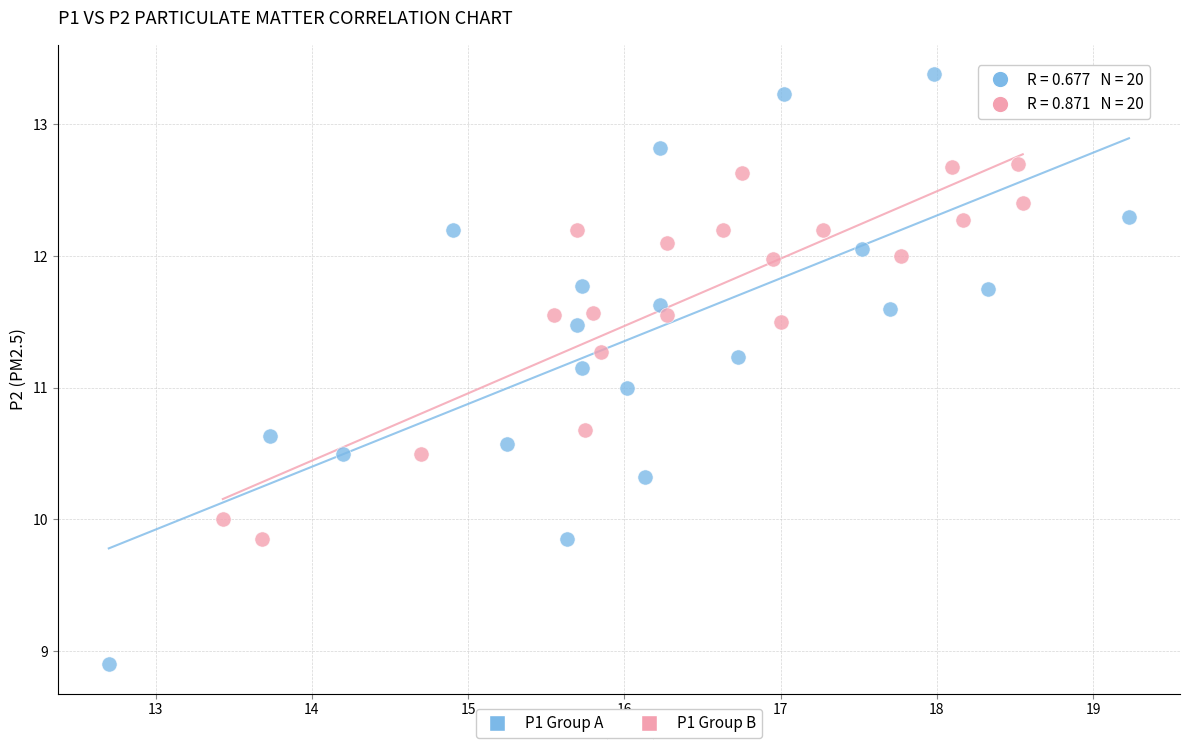

What are all the series names shown in the legend?

P1 Group A, P1 Group B